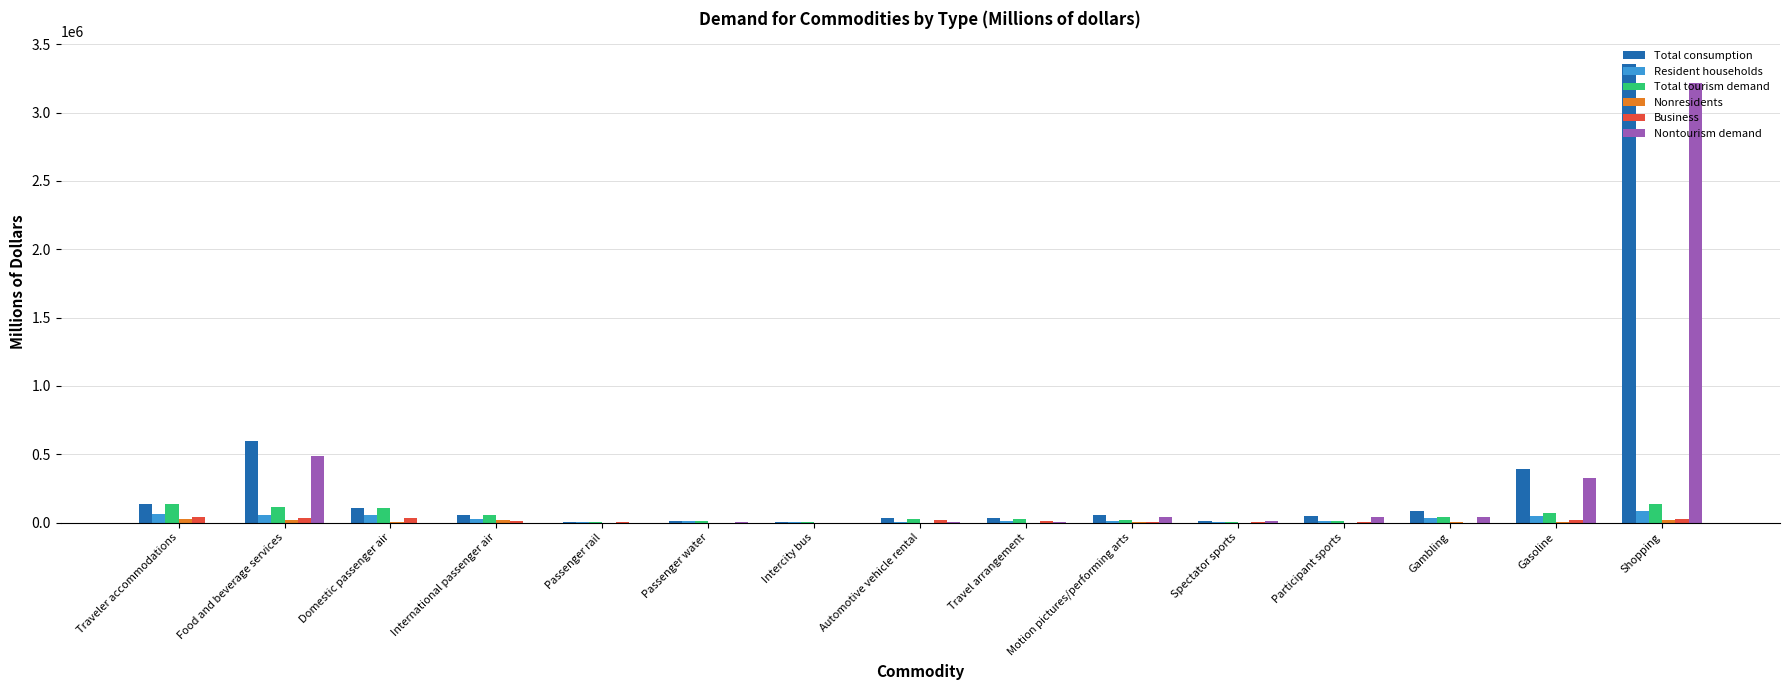

What is the maximum value for Total tourism demand?

135601.3